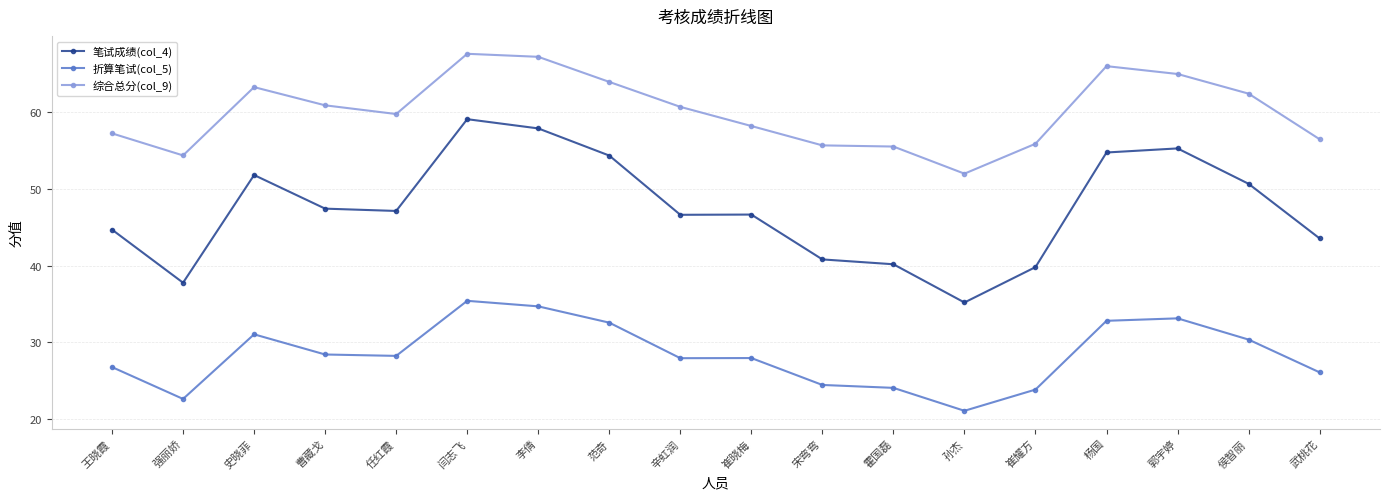

Between 王晓霞 and 辛虹润, which series saw the biggest shift?

综合总分(col_9)